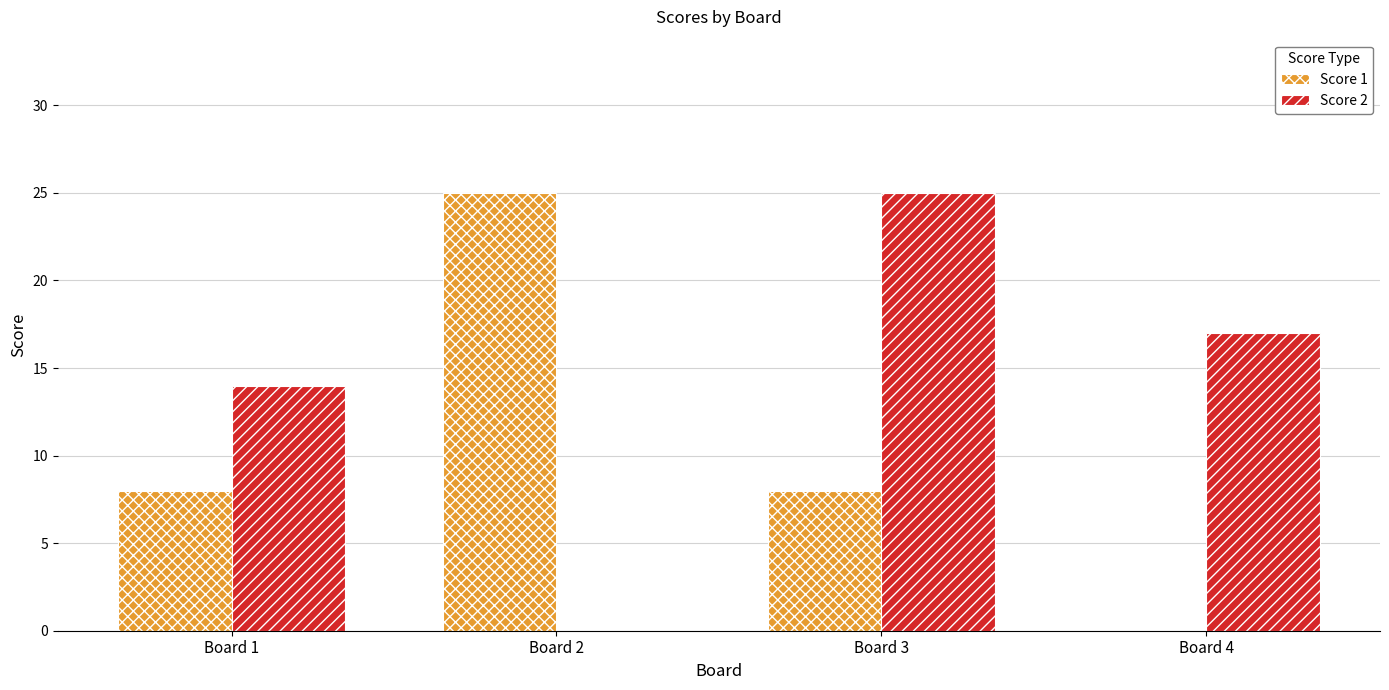

What is the total value across all series at Board 1?

22